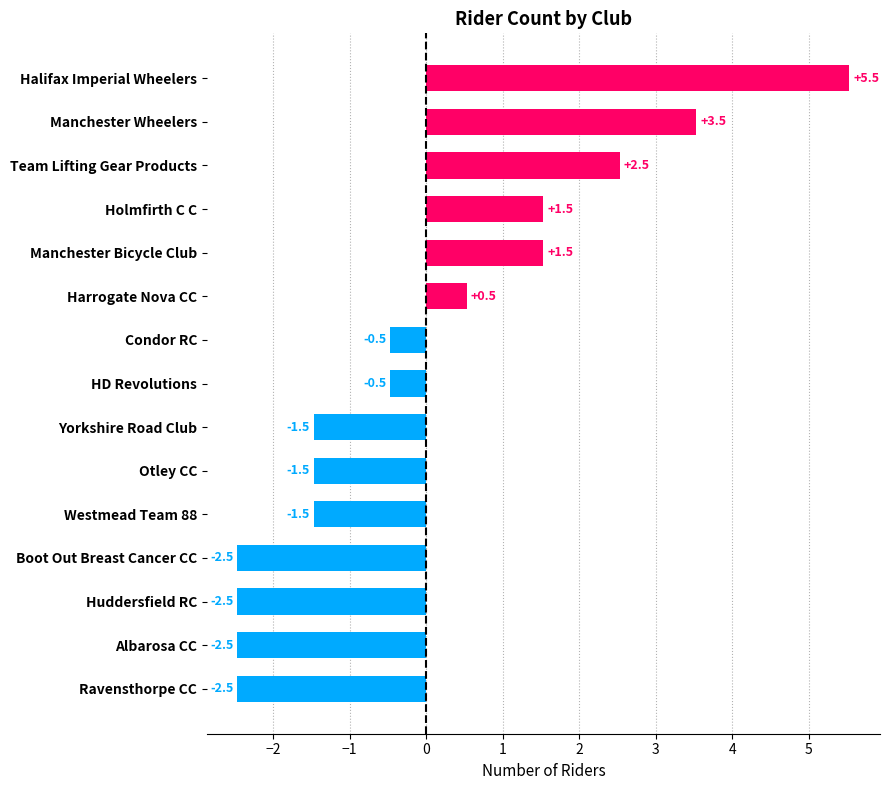

Reading bottom to top, extract all data points from this chart.

-2.5	-2.5	-2.5	-2.5	-1.5	-1.5	-1.5	-0.5	-0.5	0.5	1.5	1.5	2.5	3.5	5.5